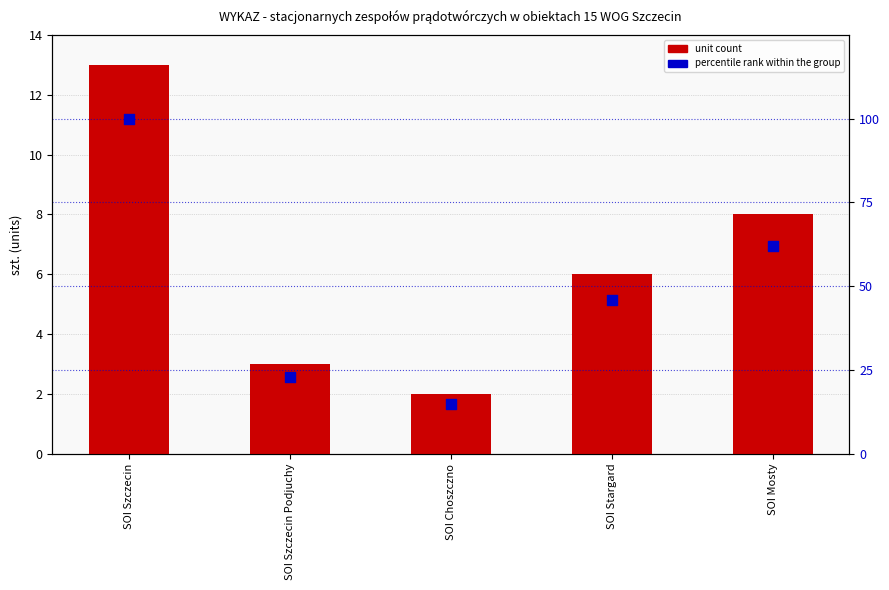

At which category is the sum across all series the highest?

SOI Szczecin